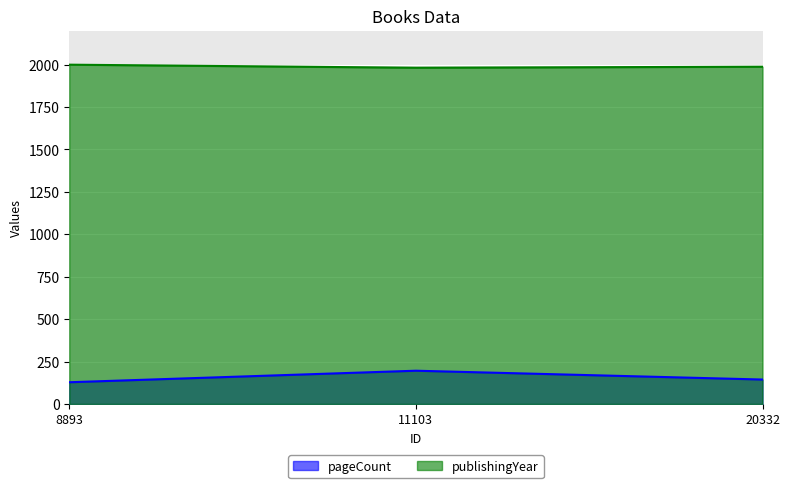

What is the total value across all series at 20332?

2132